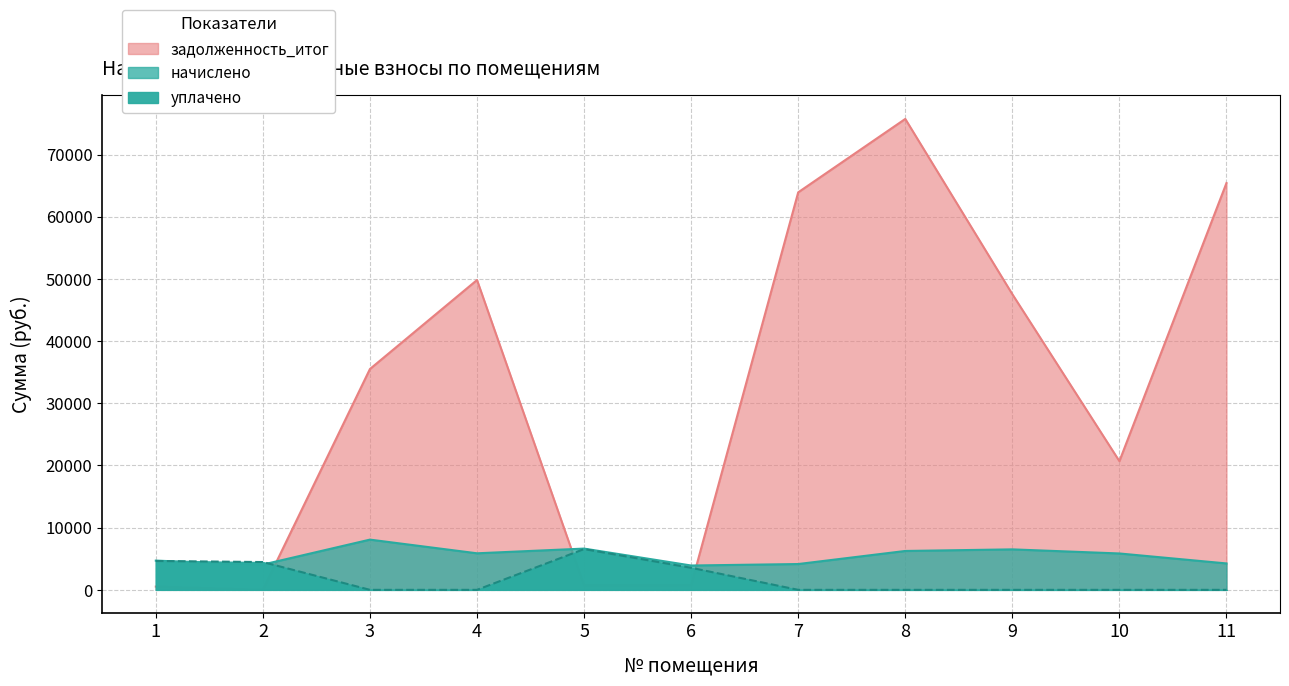

How many interior local peaks does the задолженность_итог series have?

2